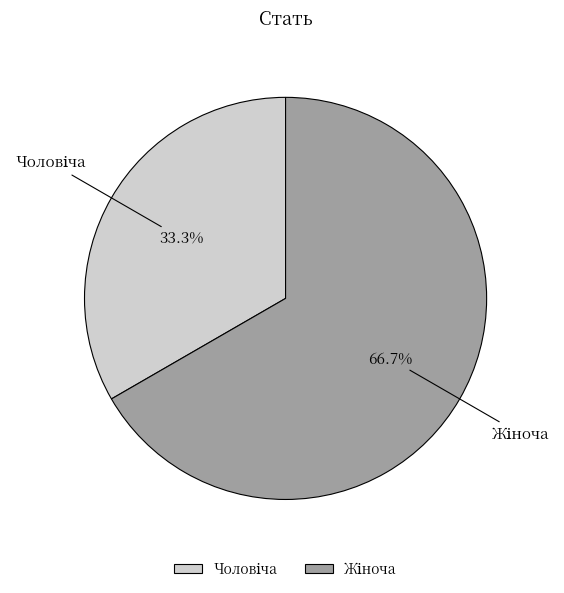

Is there a majority slice in this chart?

Yes